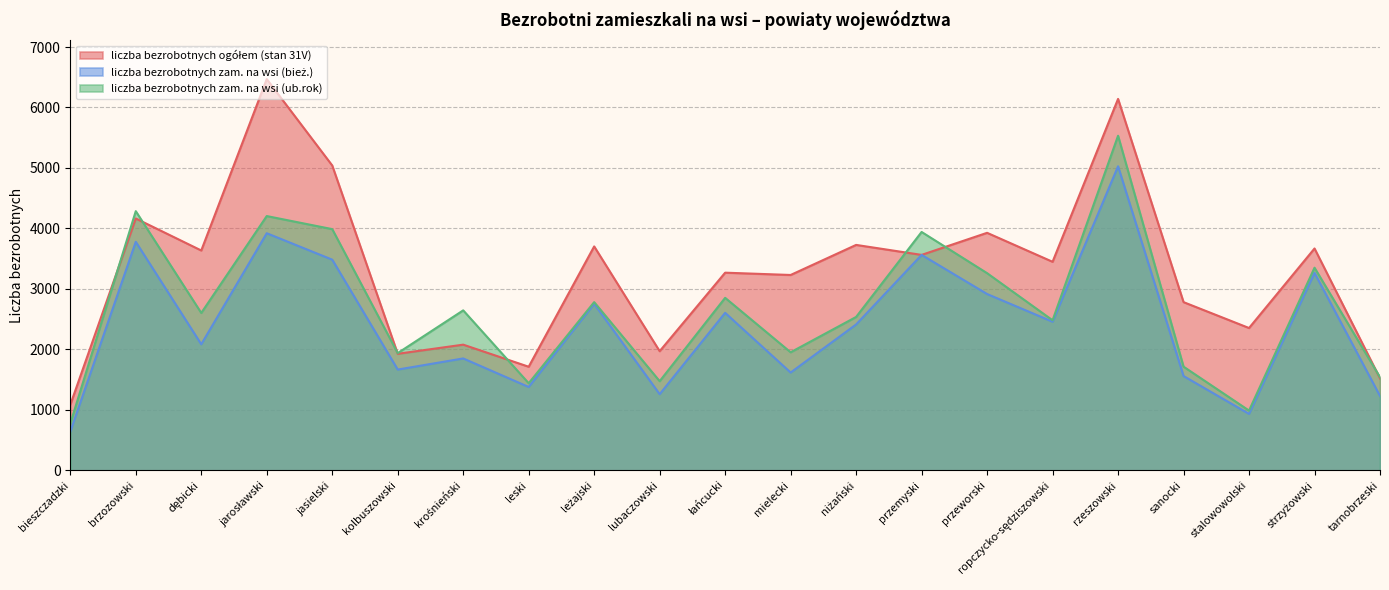

What is the sum of the liczba bezrobotnych ogółem (stan 31V) values at bieszczadzki and ropczycko-sędziszowski?

4533